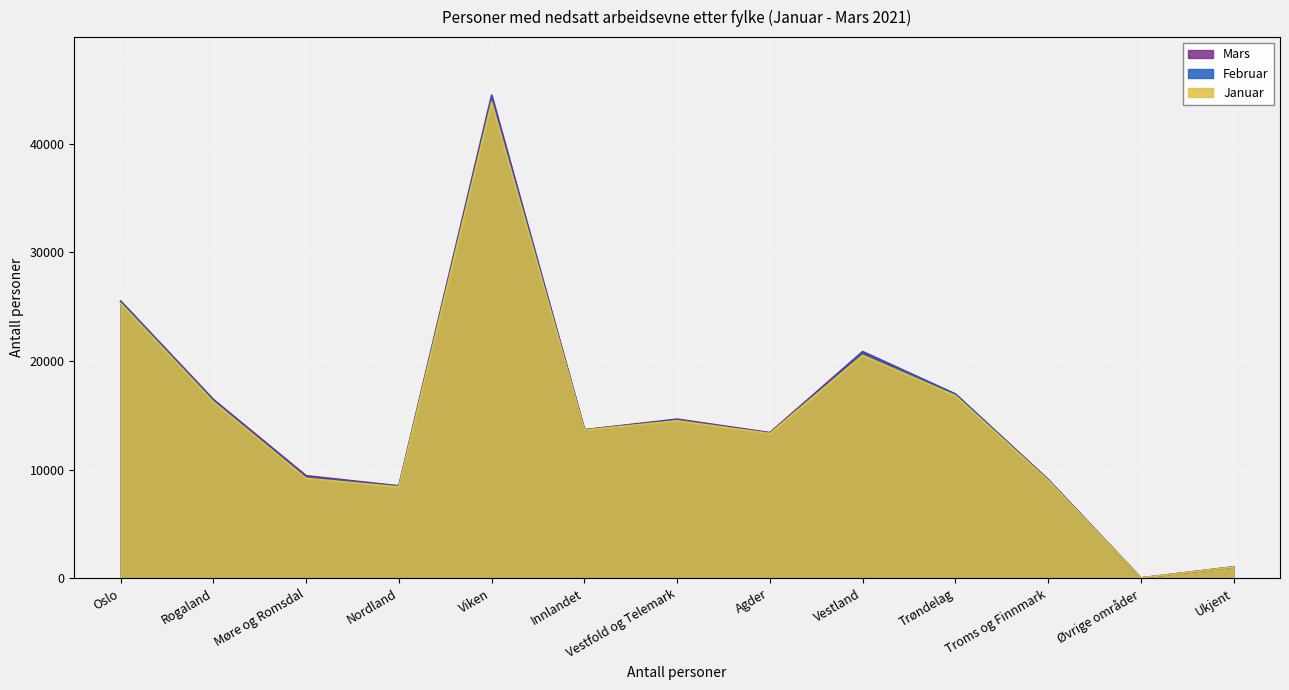

How many lines are shown in the chart?

3